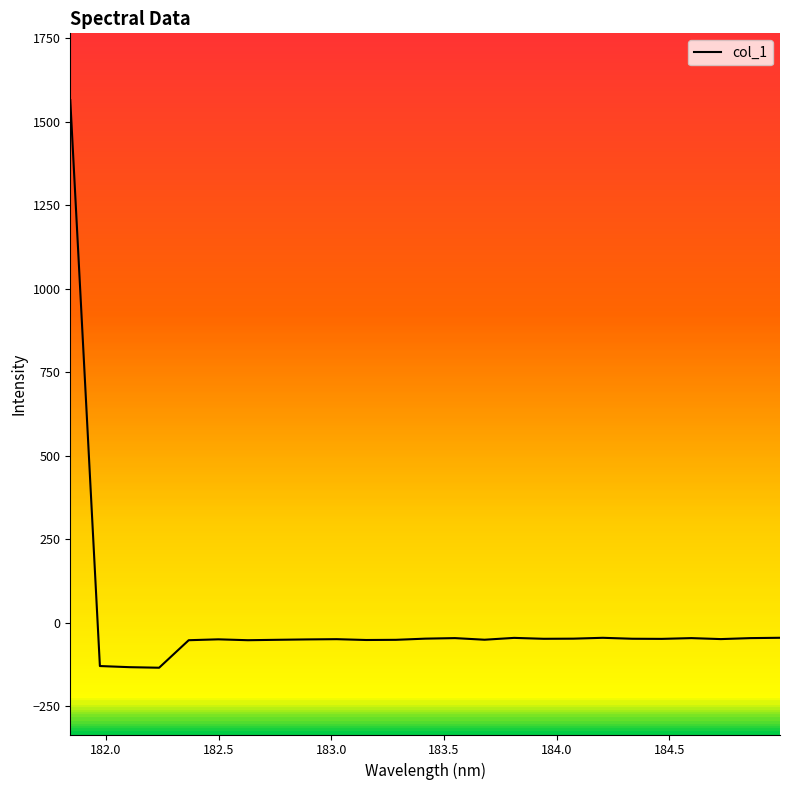

What is the difference between the maximum and minimum values?

1700.2